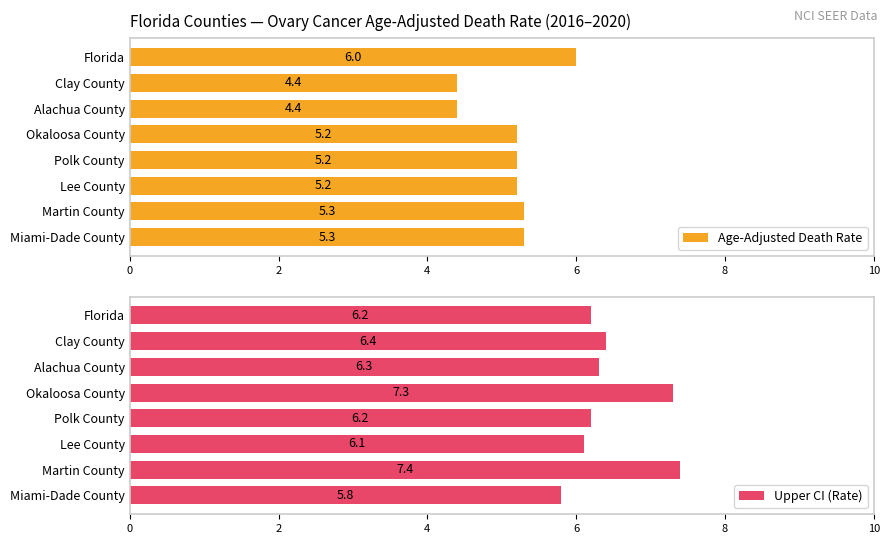

Which category has the highest value in the Age-Adjusted Death Rate series?

Florida